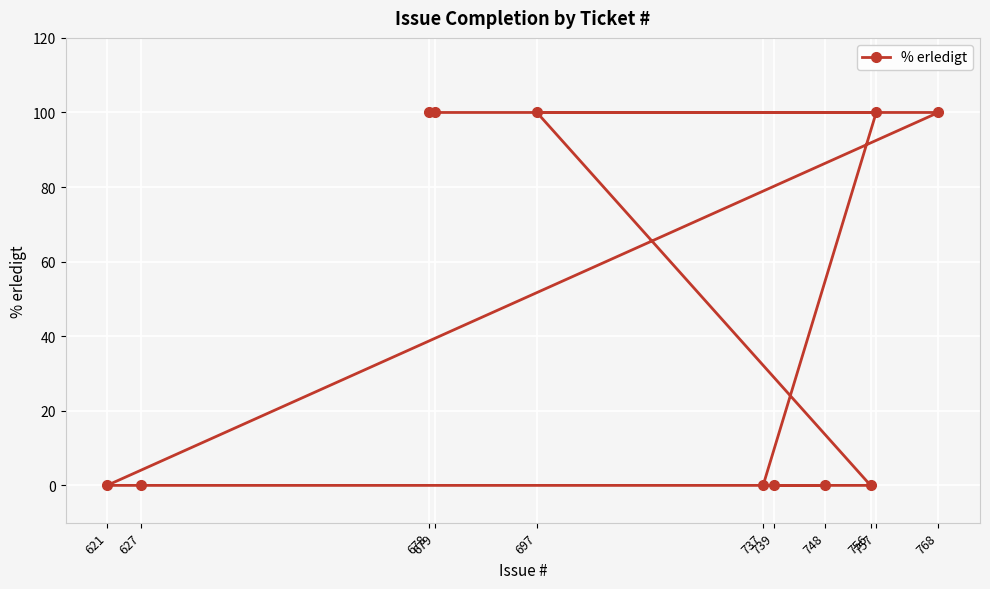

How many positive values are there?

5